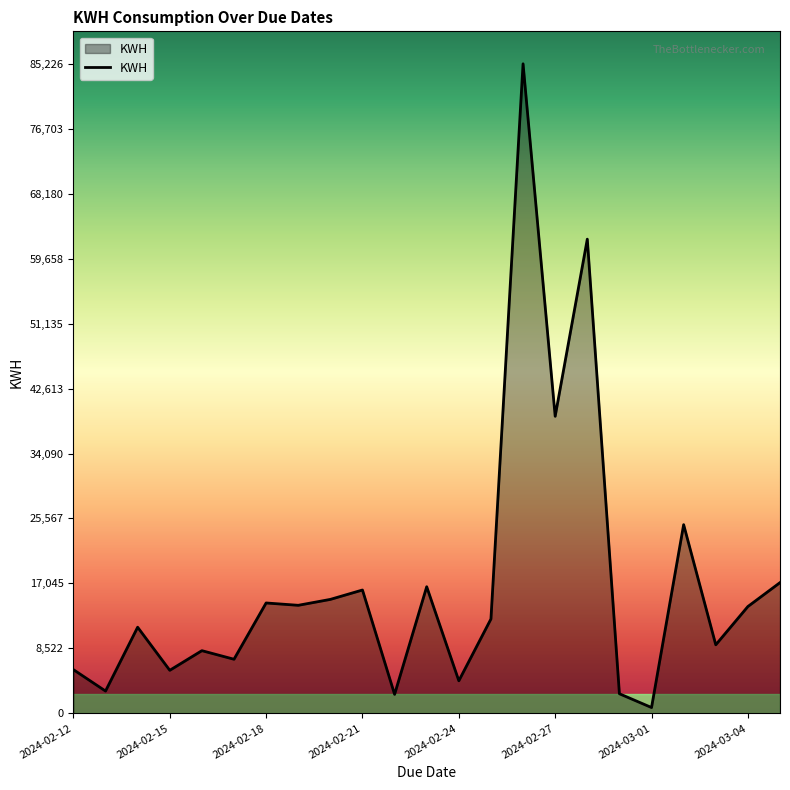

What is the difference between the maximum and minimum values?

84467